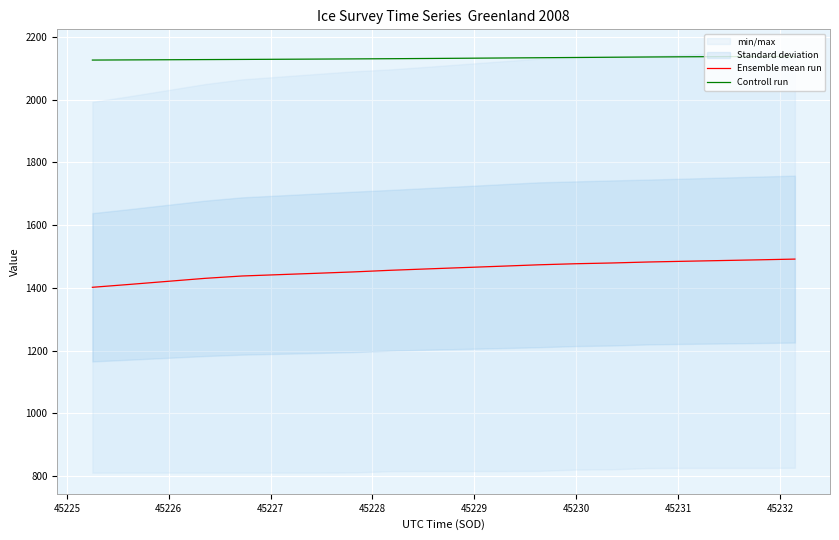

True or false: Controll run and Ensemble mean run cross at least once.

False